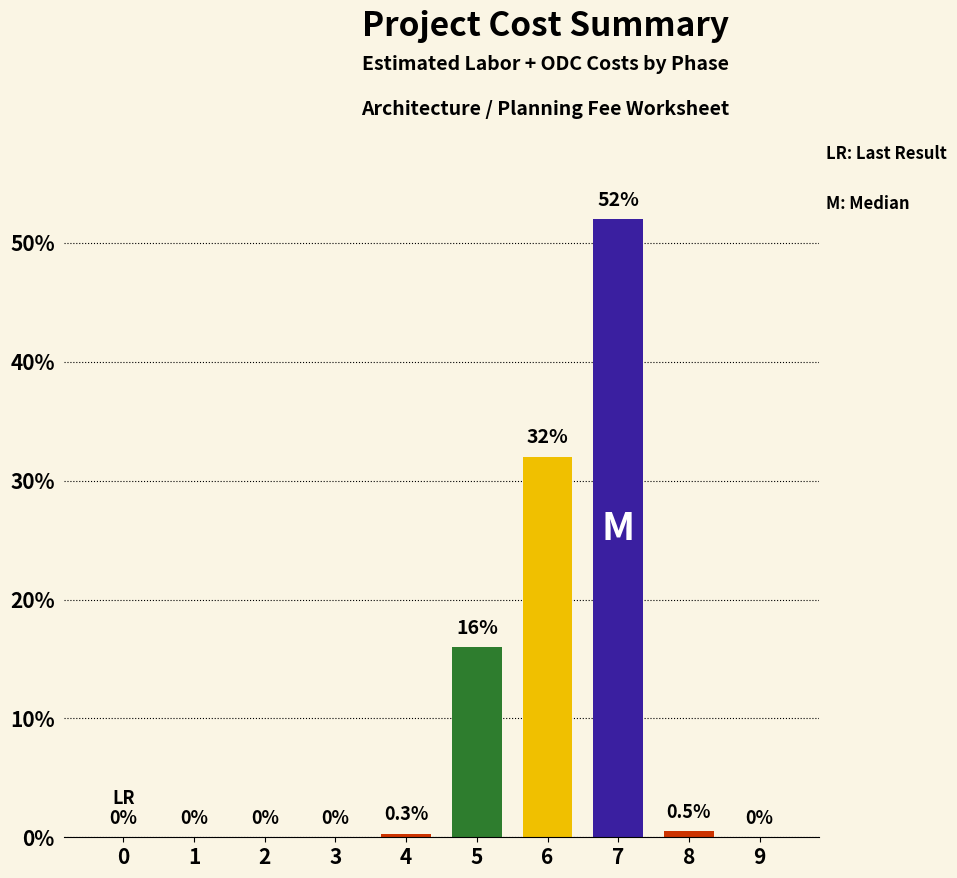

Between 5 and 4, which is larger?

5